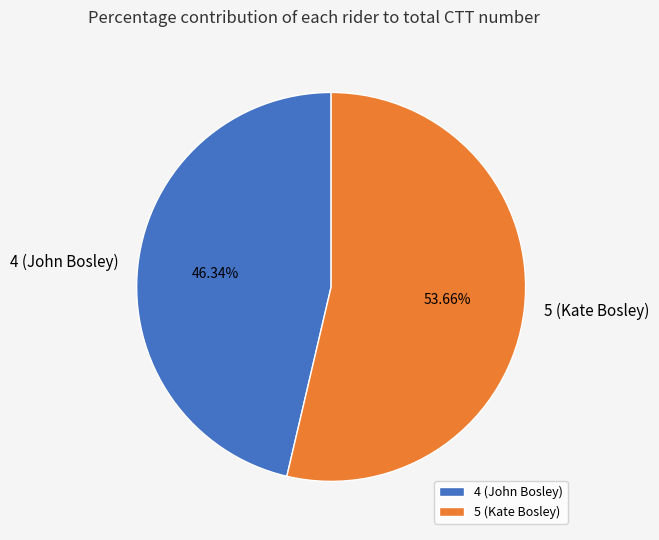

Which has a higher value, 5 (Kate Bosley) or 4 (John Bosley)?

5 (Kate Bosley)